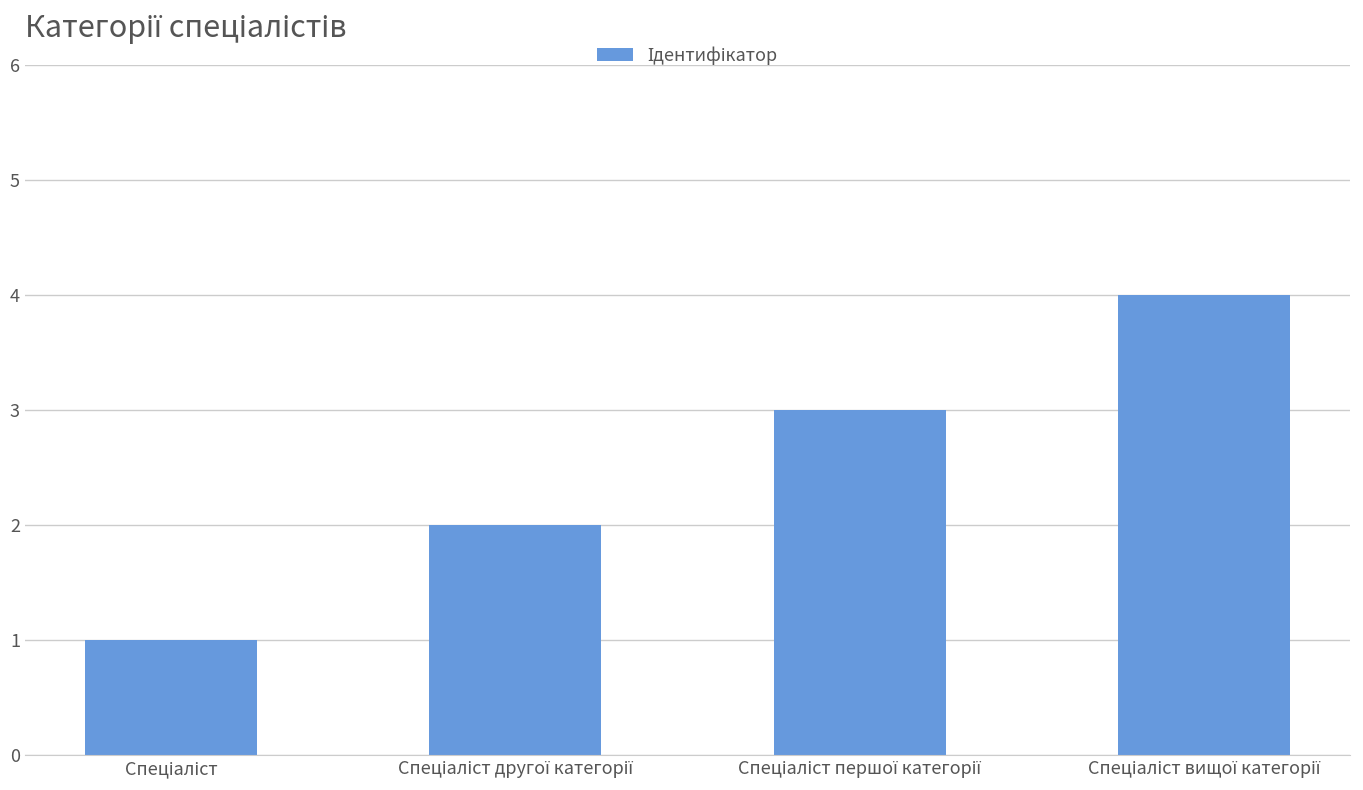

What is the greatest value displayed?

4